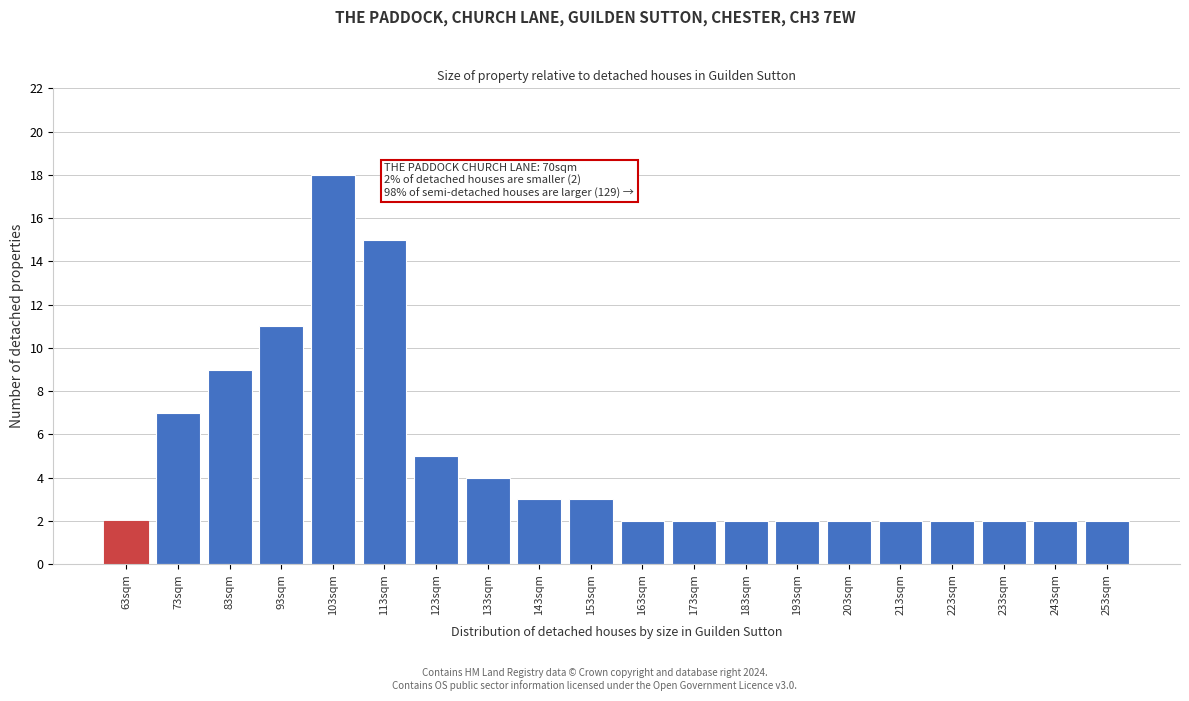

Reading left to right, transcribe all the data shown in this chart.

63sqm=2	73sqm=7	83sqm=9	93sqm=11	103sqm=18	113sqm=15	123sqm=5	133sqm=4	143sqm=3	153sqm=3	163sqm=2	173sqm=2	183sqm=2	193sqm=2	203sqm=2	213sqm=2	223sqm=2	233sqm=2	243sqm=2	253sqm=2